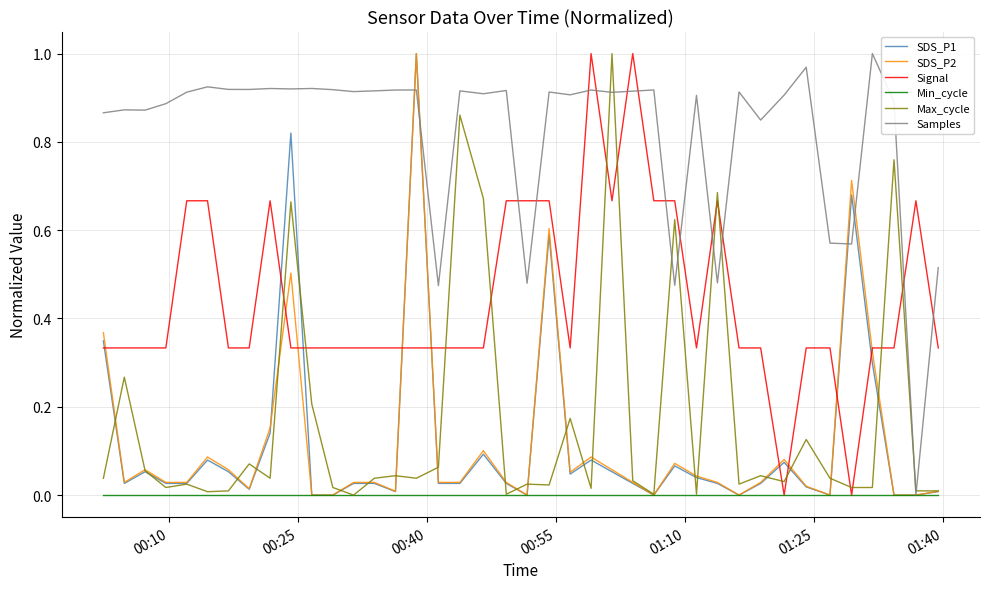

Which series has the largest total across all categories?

Samples